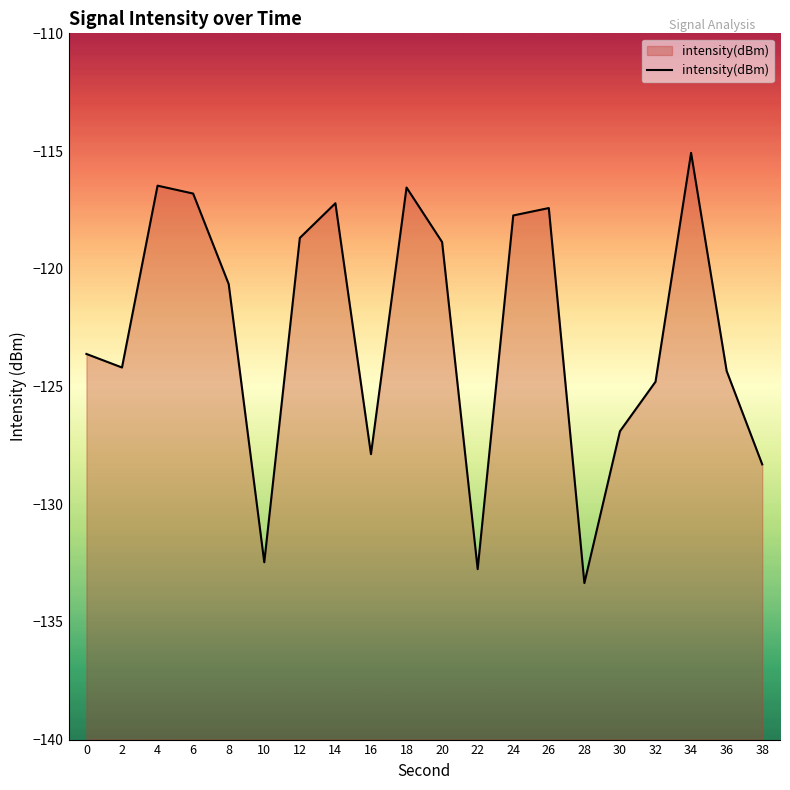

How many distinct data groups are displayed?

1